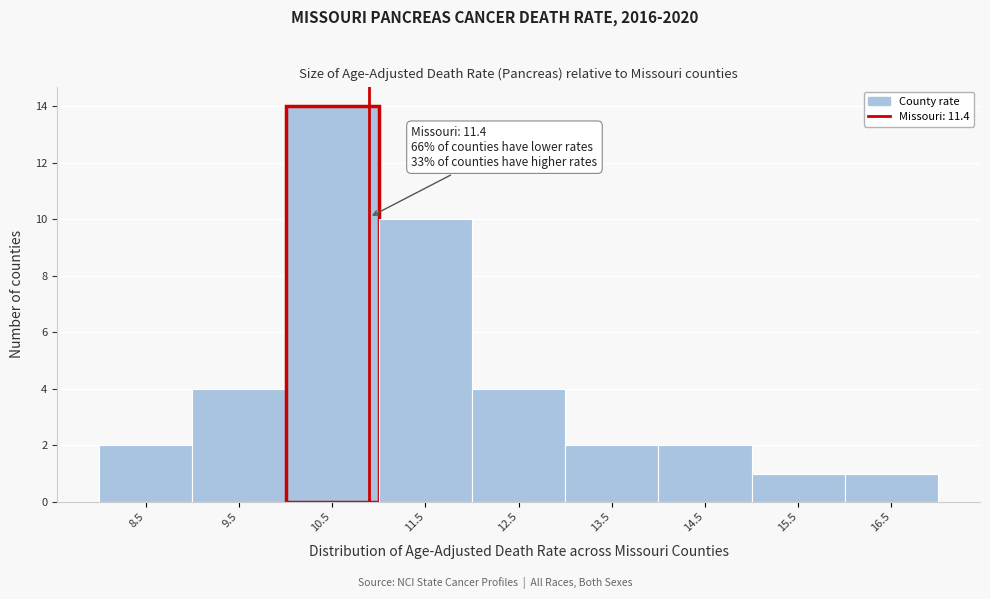

Reading left to right, transcribe all the data shown in this chart.

8.5=2	9.5=4	10.5=14	11.5=10	12.5=4	13.5=2	14.5=2	15.5=1	16.5=1